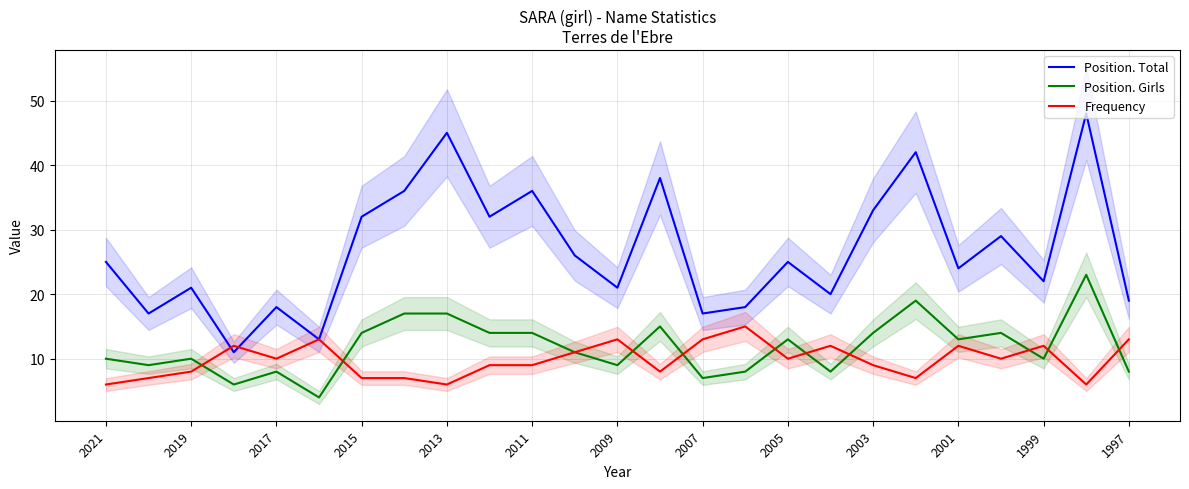

What is the value of the Frequency point at the 8th from the left?

7